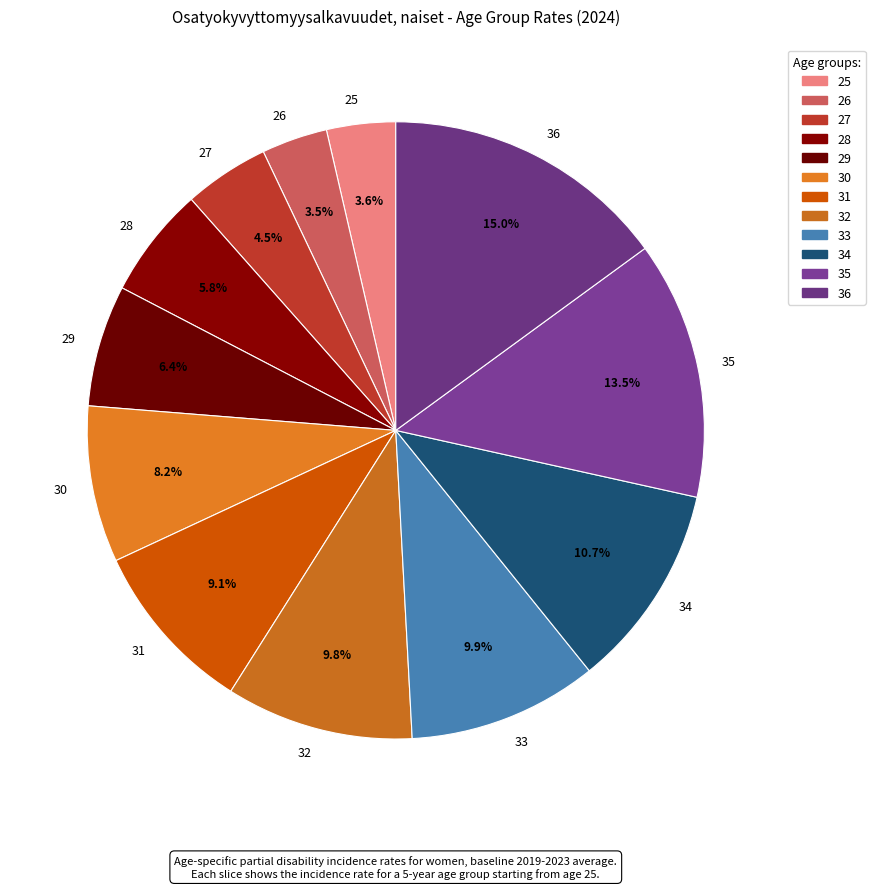

True or false: 29 accounts for 6% of the total.

True